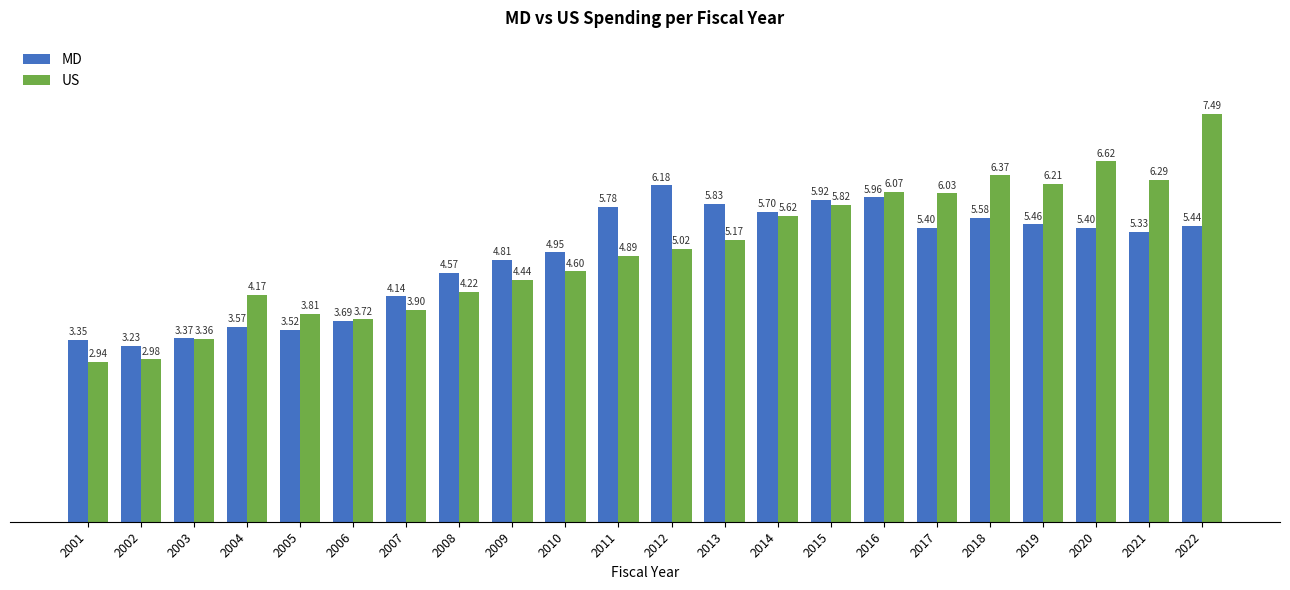

True or false: US has a value of 7.5 at 2014.

False